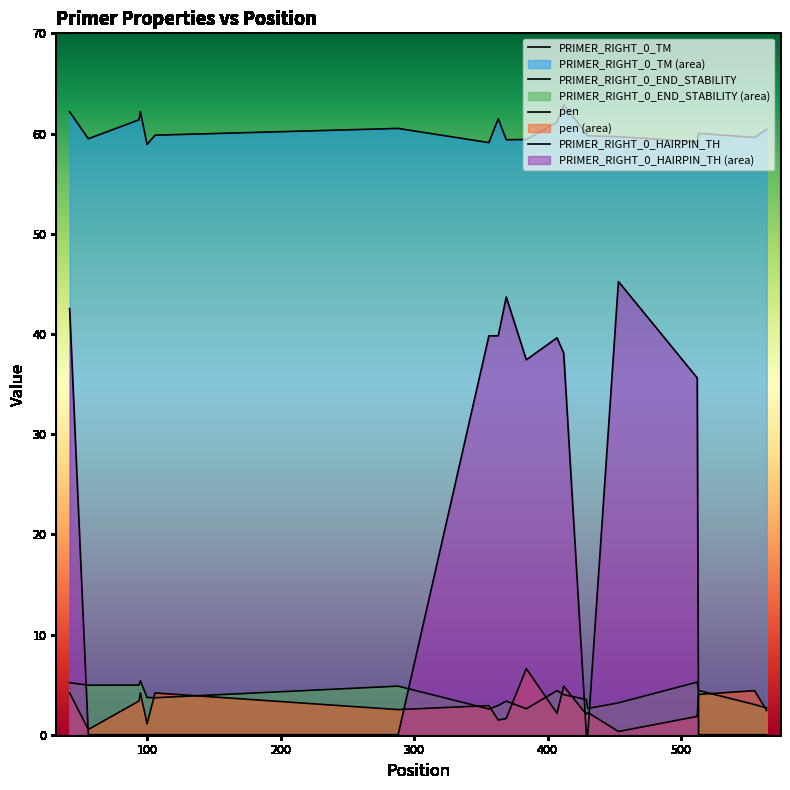

What is the difference between the highest and lowest values at 106?

59.8